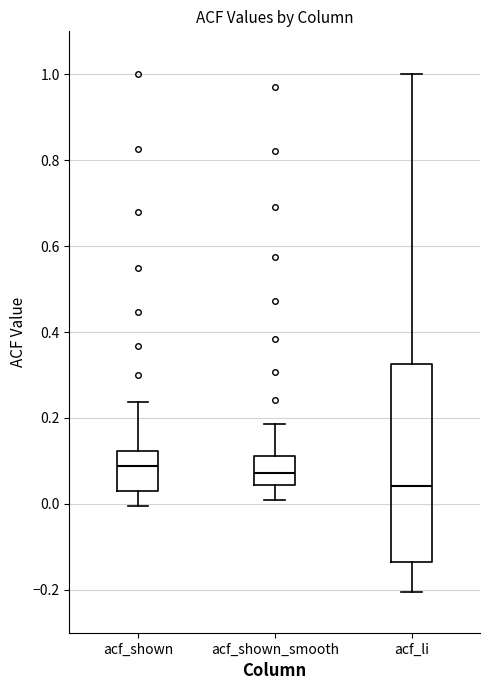

Reading left to right, read every box against the y-axis: the position of its median line, the range the box covers, and the ends of its whiskers. The values are not printed on the chart, so give them approximately, as read against the axis.

acf_shown: median 0.08, box 0.04 to 0.12, whiskers 0.00 to 0.24
acf_shown_smooth: median 0.08, box 0.04 to 0.12, whiskers 0.00 to 0.18
acf_li: median 0.04, box -0.14 to 0.32, whiskers -0.20 to 1.00